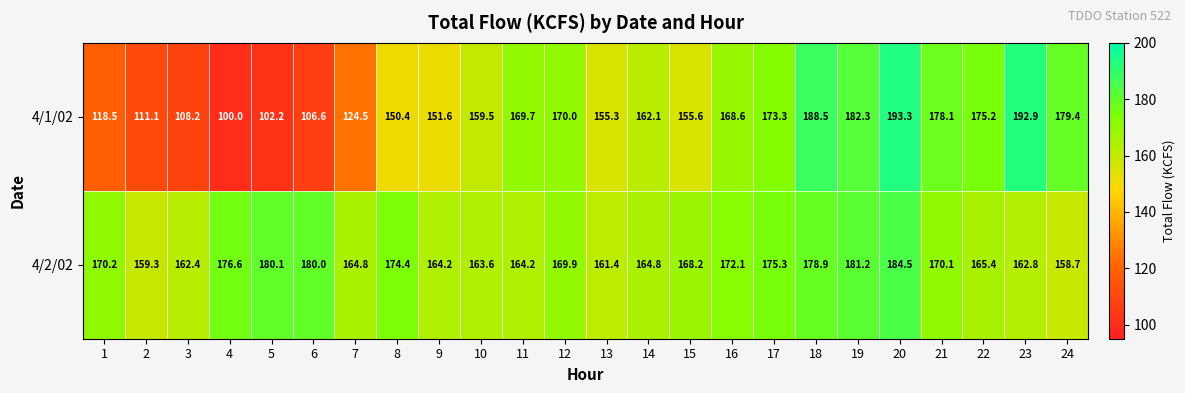

What is the smallest value displayed?

100.0